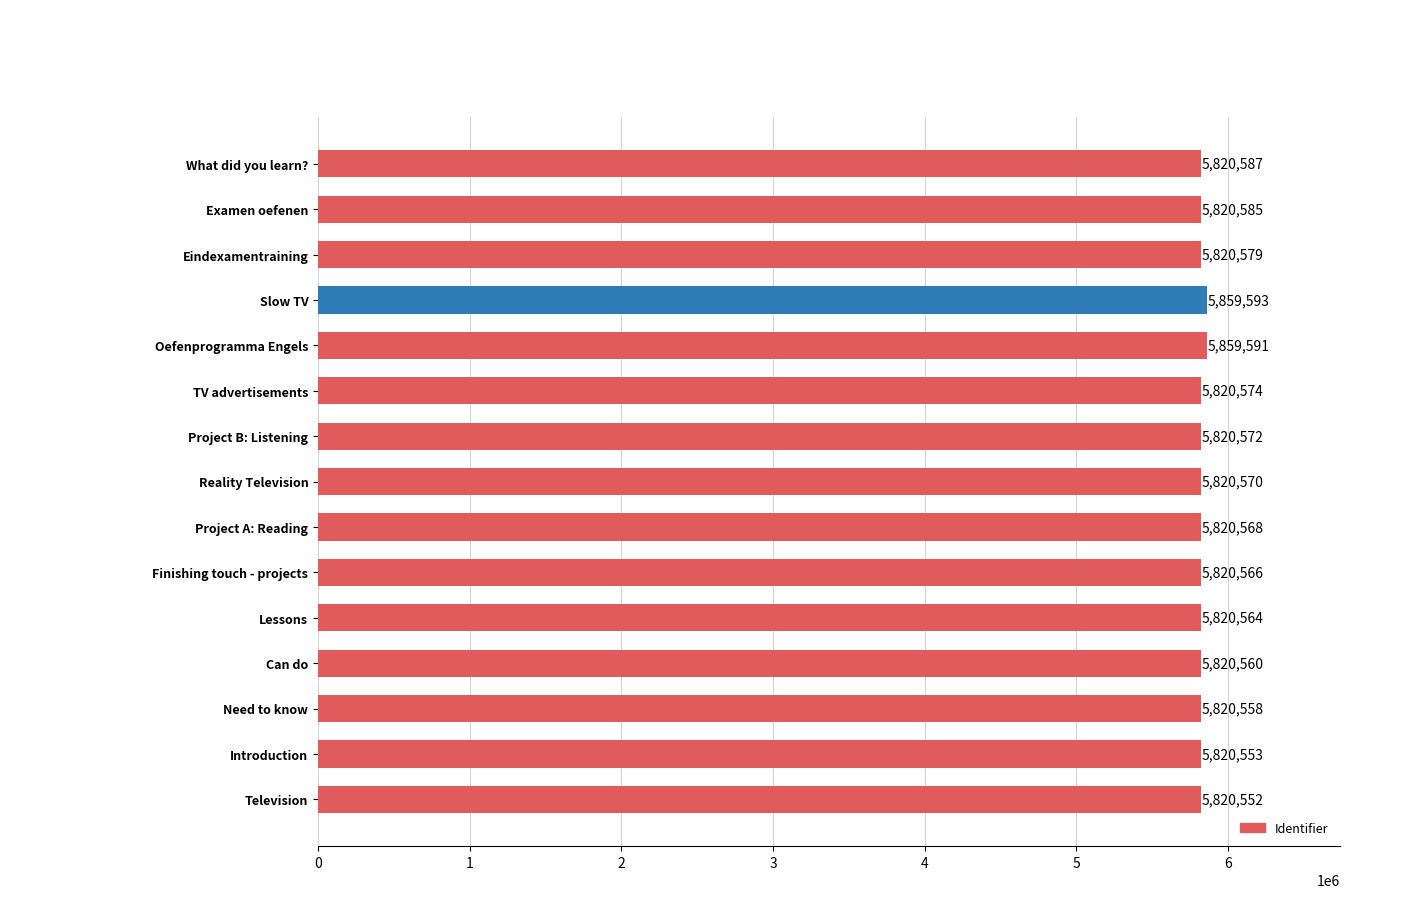

What is the average value?

5825771